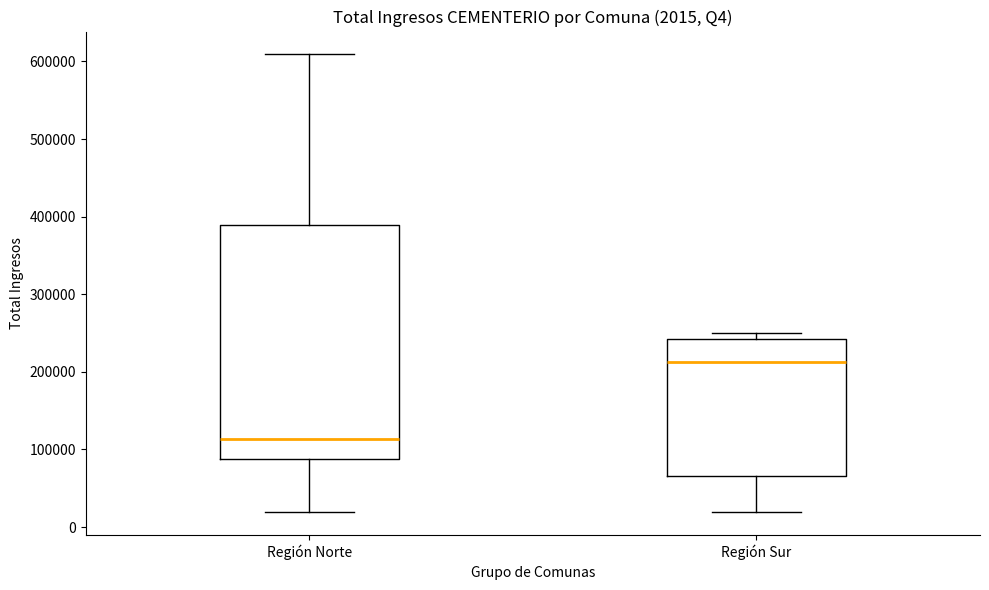

Which box is the tallest, from its lower edge to its upper edge?

Región Norte